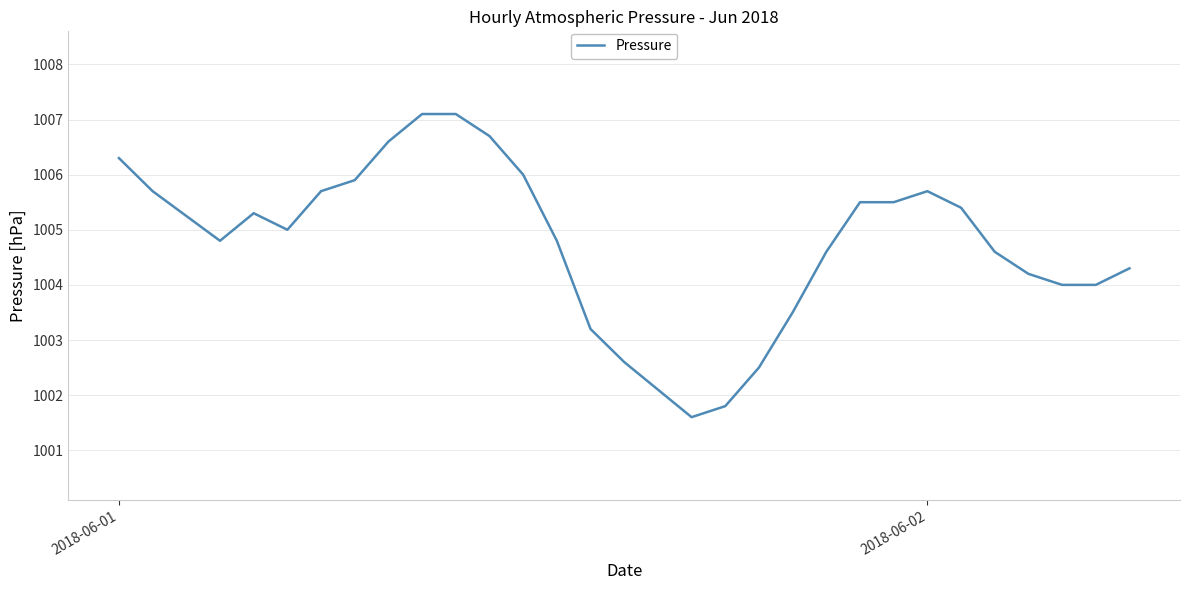

What is the smallest value displayed?

1001.6